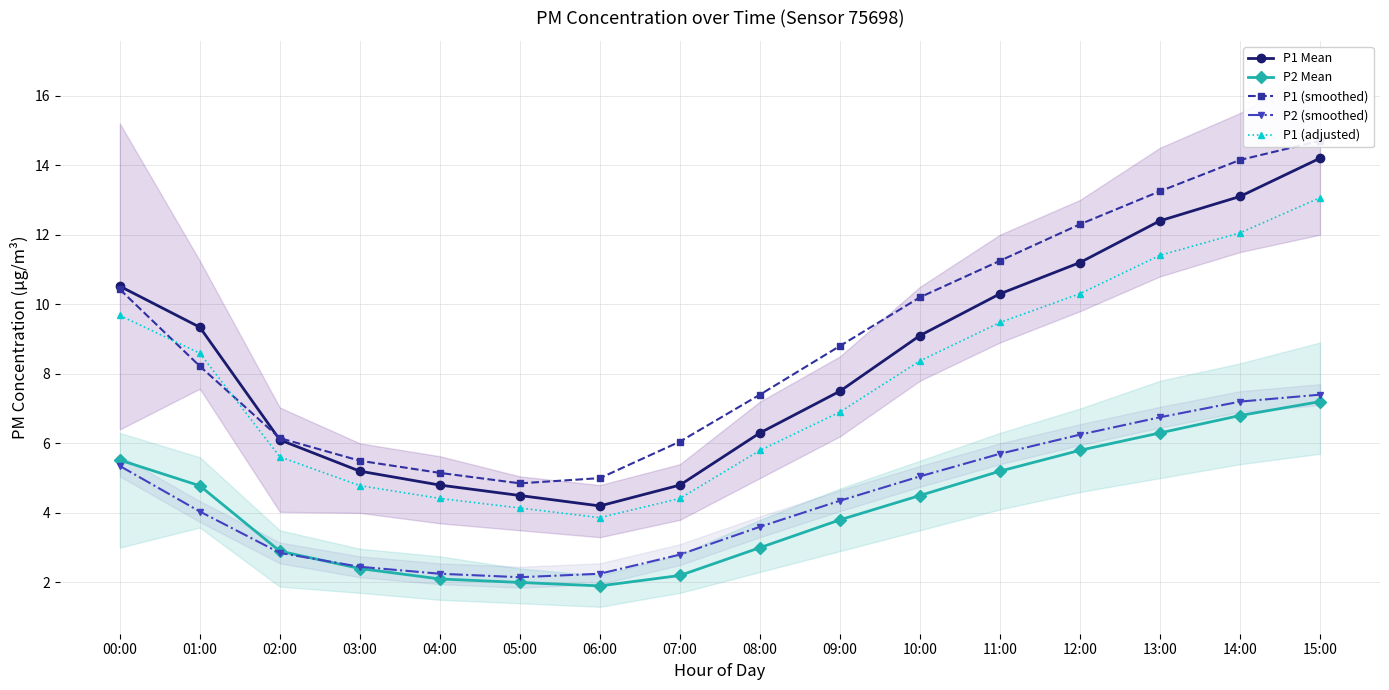

The P1 (smoothed) series shows 8.4 at 06:00. True or false?

False